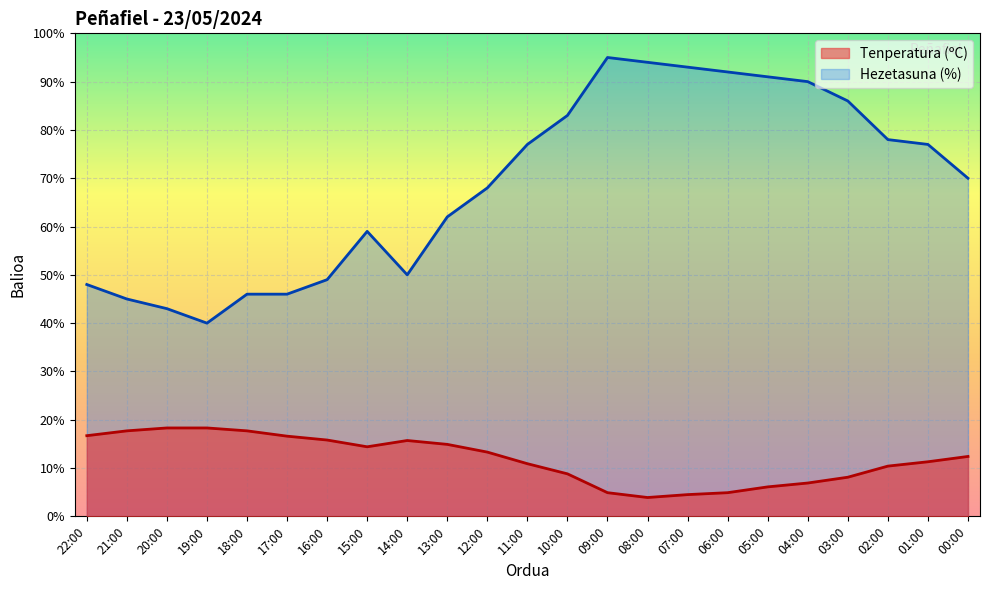

At which label does Tenperatura (ºC) reach its peak?

20:00